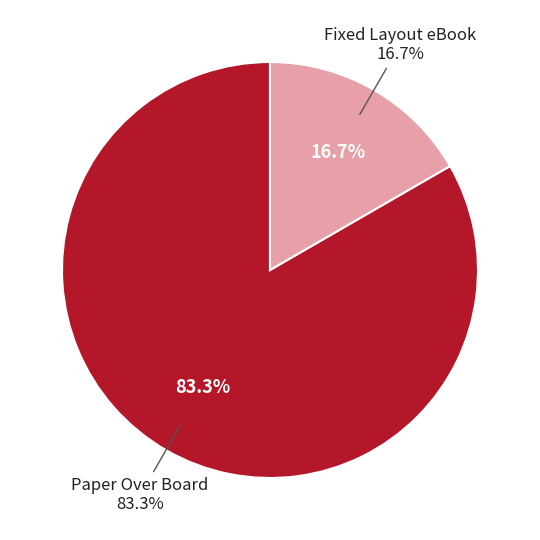

What percentage do Paper Over Board and Fixed Layout eBook together represent?

100.0%